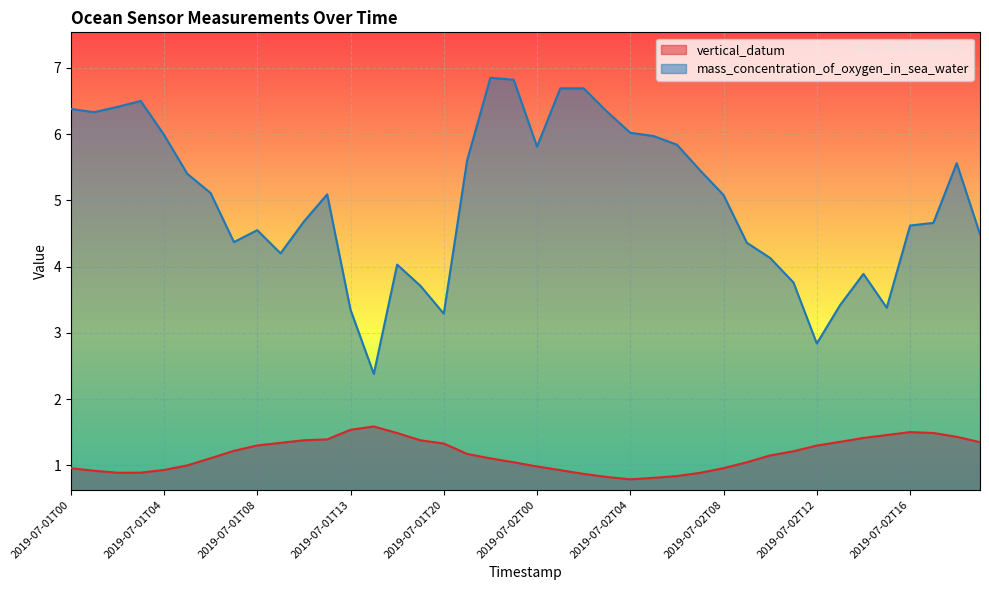

What are all the series names shown in the legend?

vertical_datum, mass_concentration_of_oxygen_in_sea_water